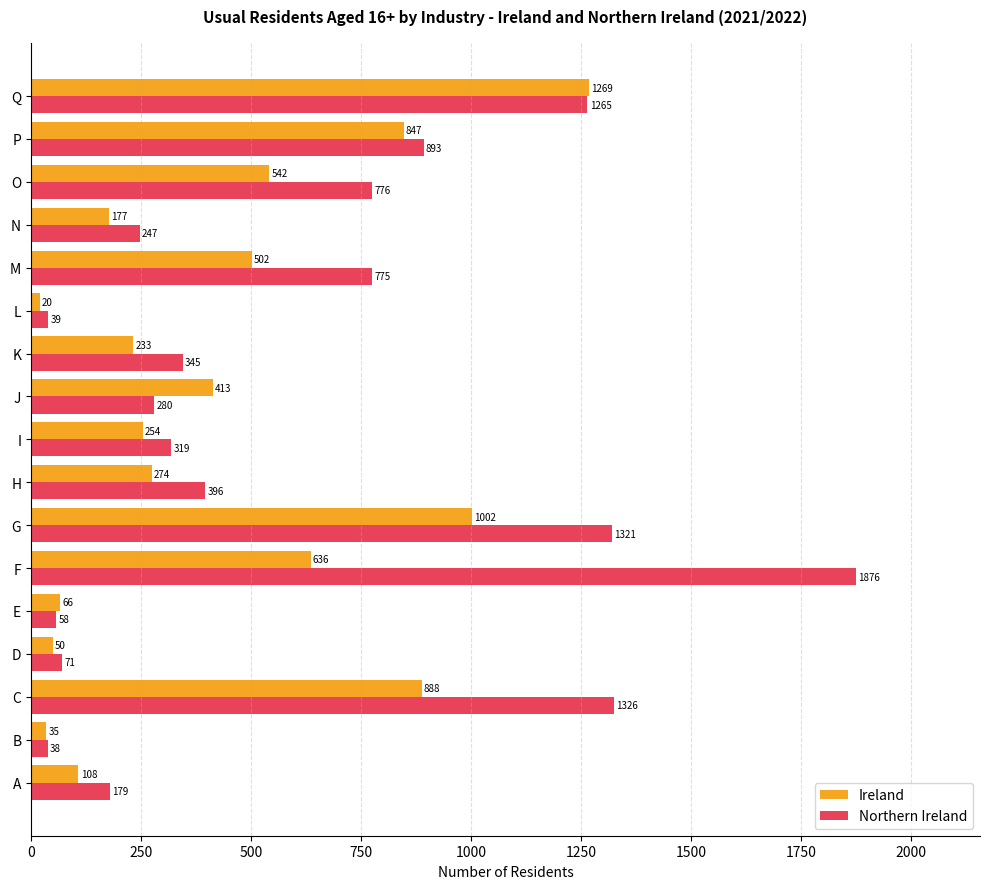

At which label is Ireland closest to 644?

F